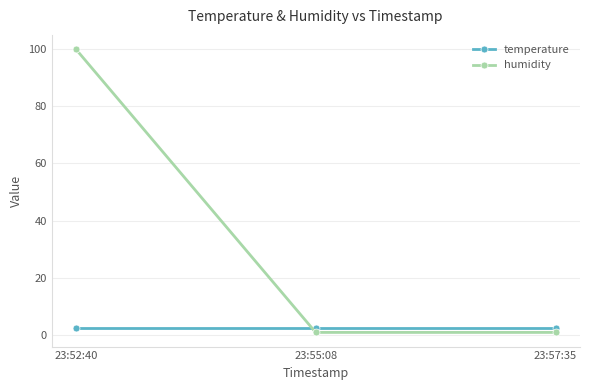

How many series are shown in this chart?

2